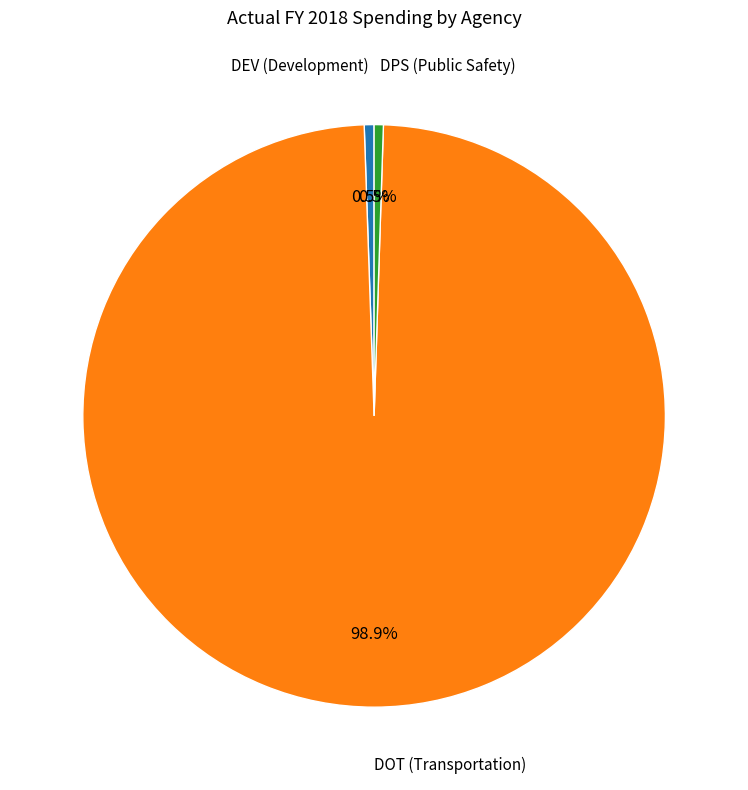

To the nearest percent, what percentage of the pie is DOT?

99%